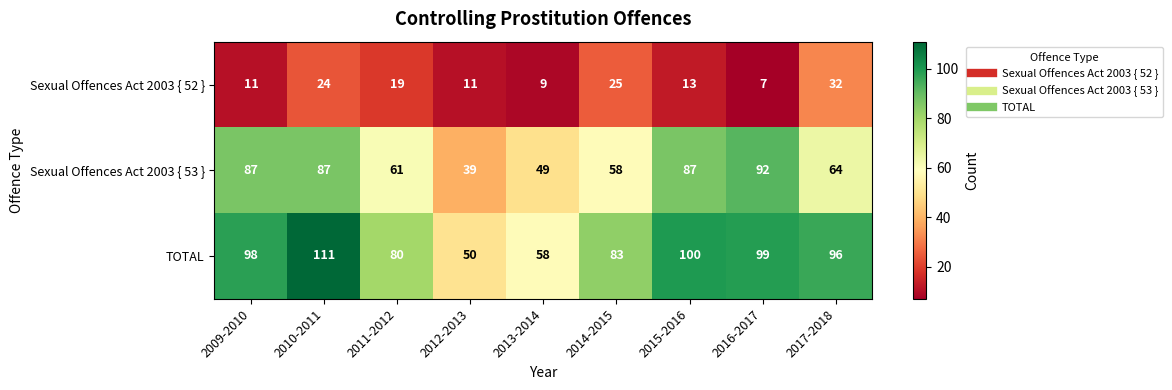

What is the total value across all series at 2009-2010?

196